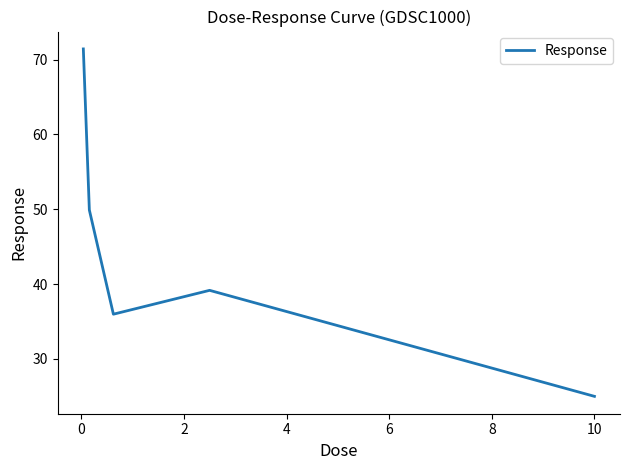

What is the minimum value shown in the chart?

25.0